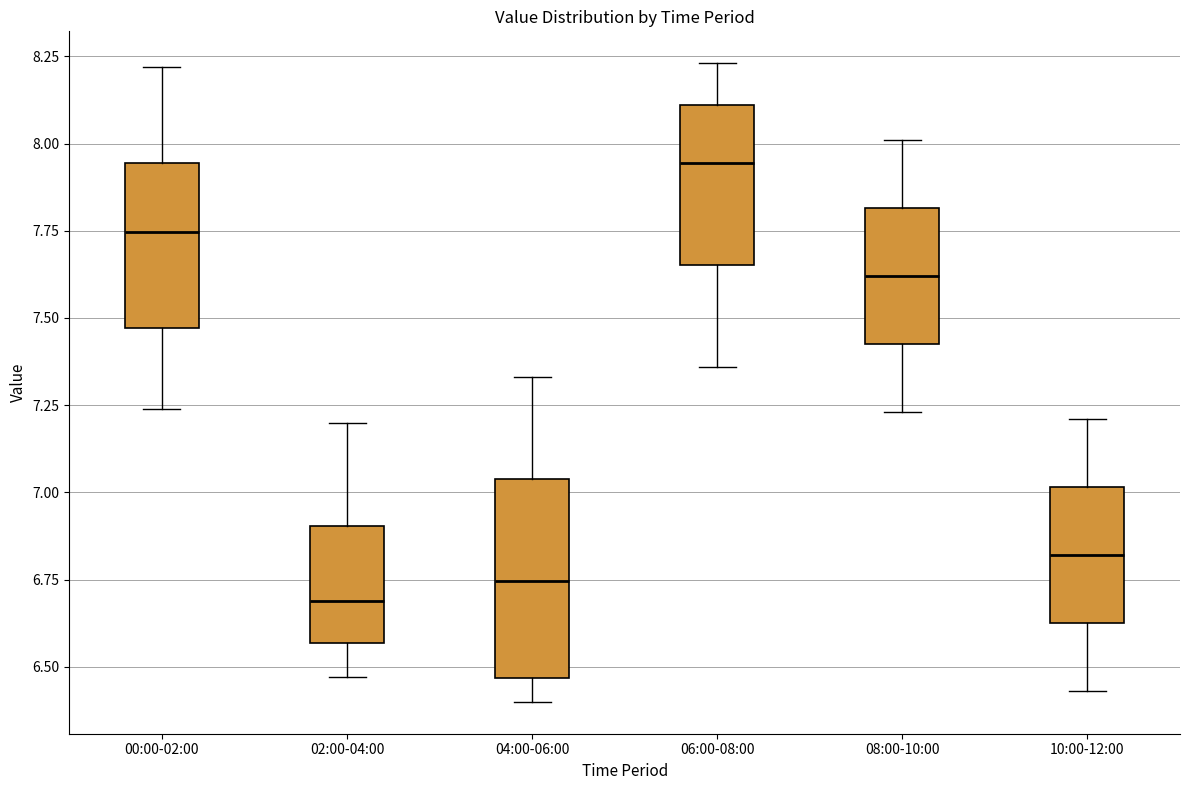

Reading left to right, transcribe this box plot: for each box, give where its median line is, the range the box spans, and where its two whiskers end, as read against the y-axis. The values are not printed on the chart, so give them approximately, as read against the axis.

00:00-02:00: median 7.75, box 7.45 to 7.95, whiskers 7.25 to 8.20
02:00-04:00: median 6.70, box 6.55 to 6.90, whiskers 6.45 to 7.20
04:00-06:00: median 6.75, box 6.45 to 7.05, whiskers 6.40 to 7.35
06:00-08:00: median 7.95, box 7.65 to 8.10, whiskers 7.35 to 8.25
08:00-10:00: median 7.60, box 7.45 to 7.80, whiskers 7.25 to 8.00
10:00-12:00: median 6.80, box 6.65 to 7.00, whiskers 6.45 to 7.20